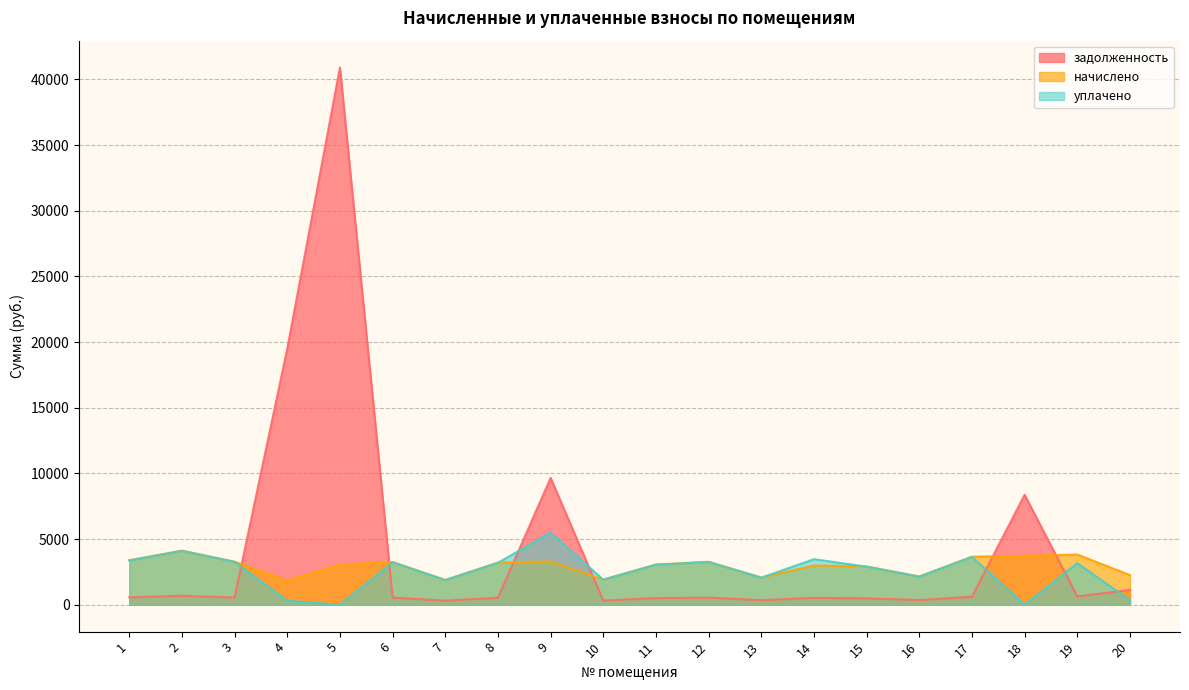

The value of начислено at 3 is 4923.4. True or false?

False